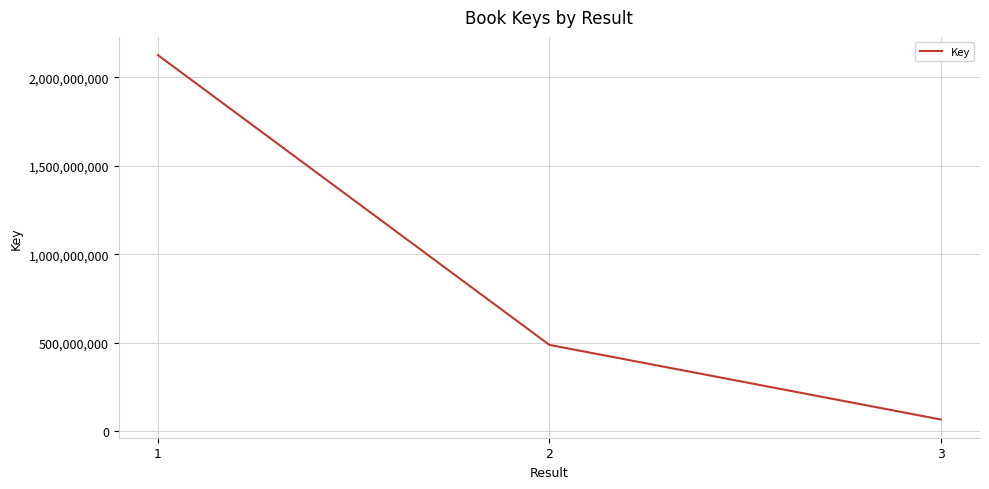

Is this an area chart (filled region under the line)?

No